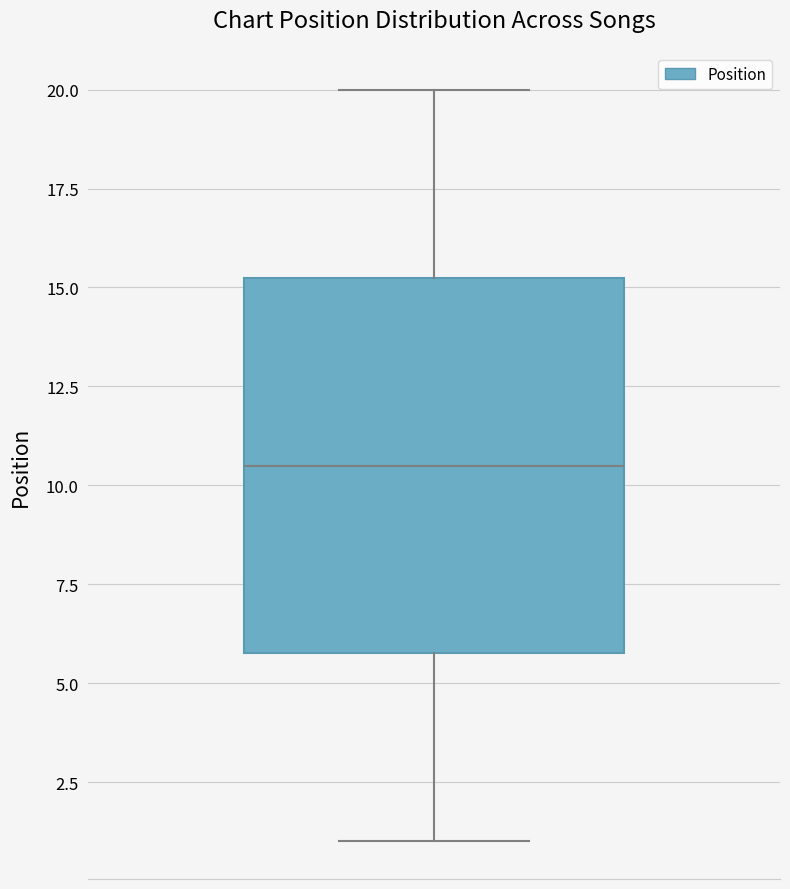

Transcribe this box plot: give where the median line is, the range the box spans, and where the two whiskers end, as read against the y-axis. The values are not printed on the chart, so give them approximately, as read against the axis.

median 10.5, box 6.0 to 15.5, whiskers 1.0 to 20.0